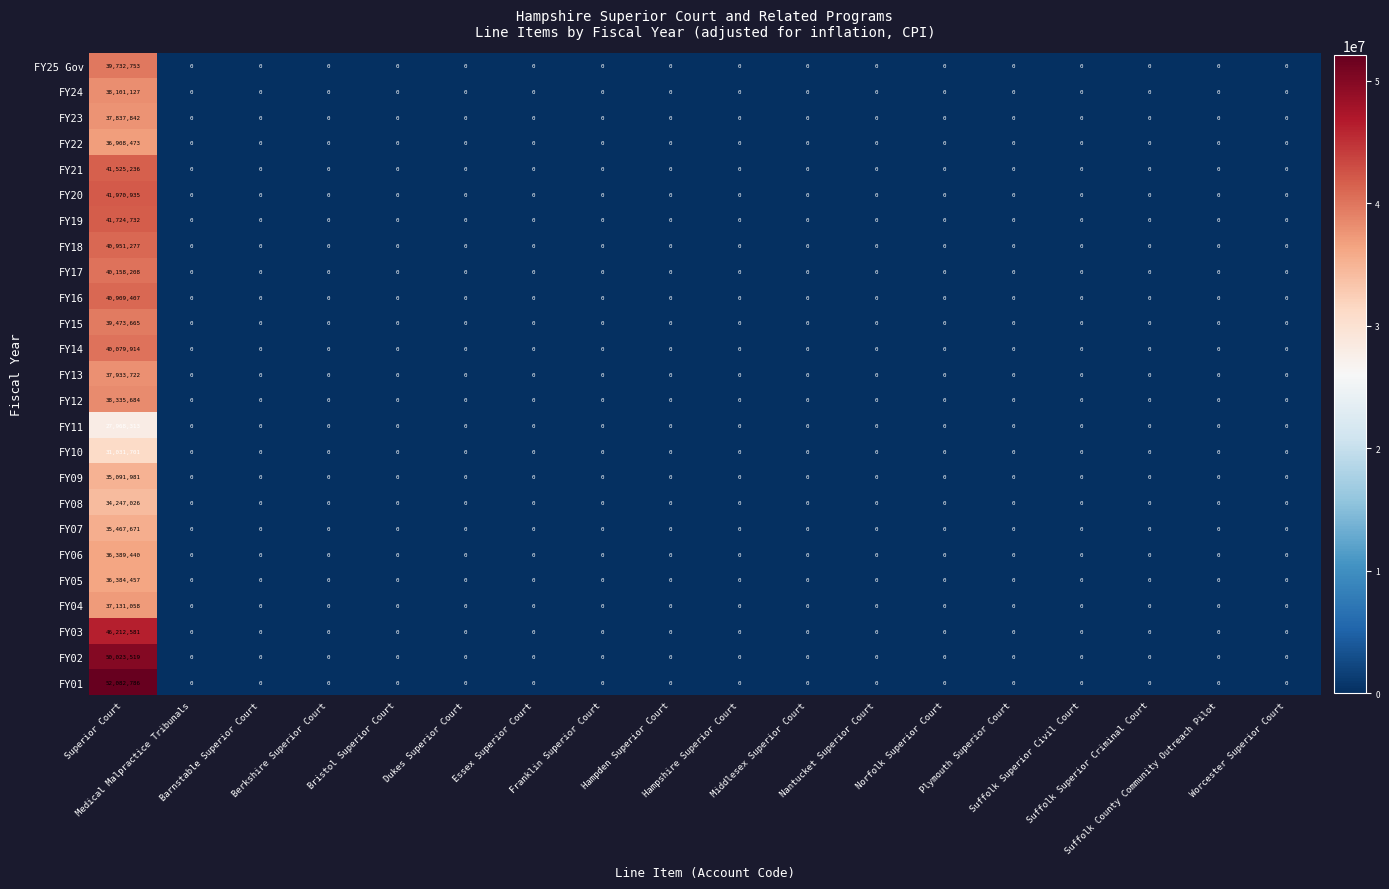

Which series has the largest total across all categories?

FY01